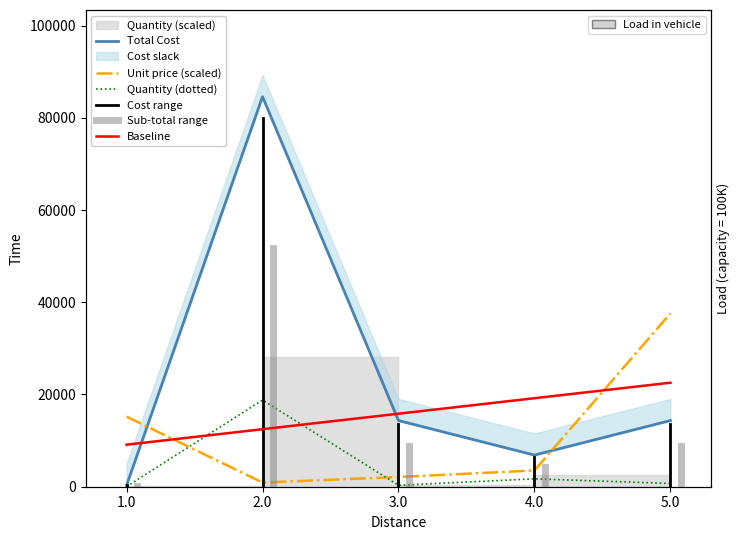

How many values in the UNIT series are below 3527?

2